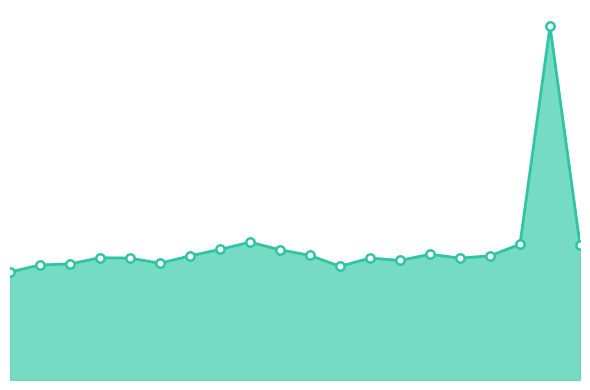

Does the chart display data point markers on the line(s)?

No